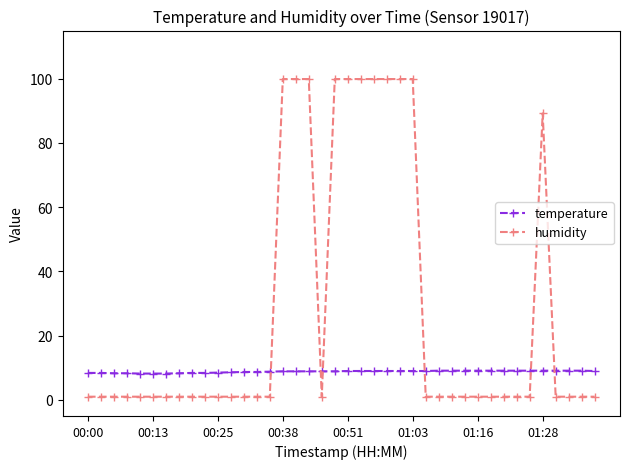

What is the difference between the maximum and minimum values in the humidity series?

98.9